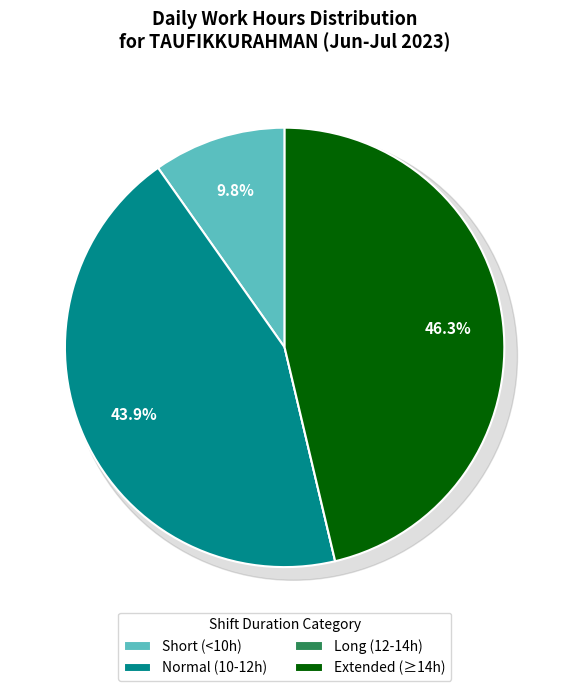

Does 7-Fri account for over 50% of the chart?

No